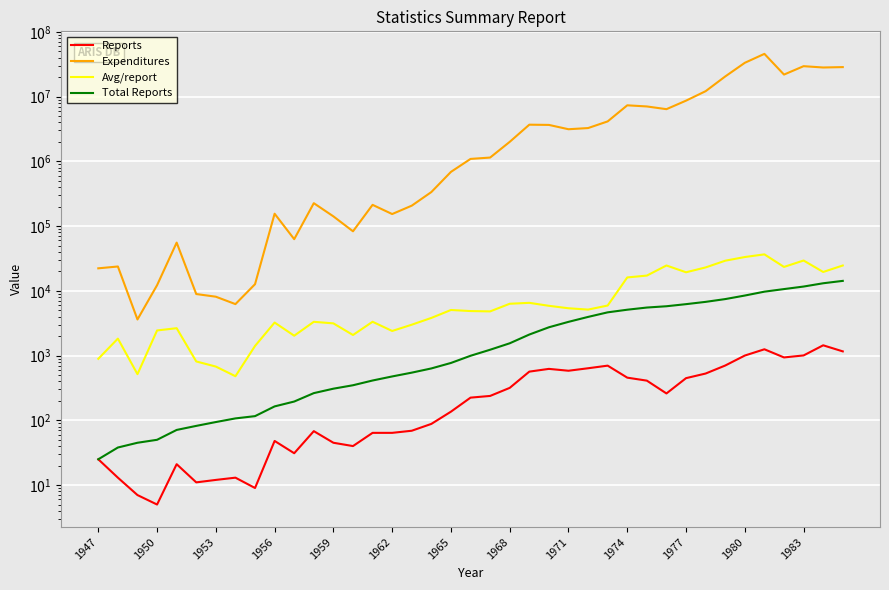

What are all the series names shown in the legend?

Reports, Expenditures, Avg/report, Total Reports